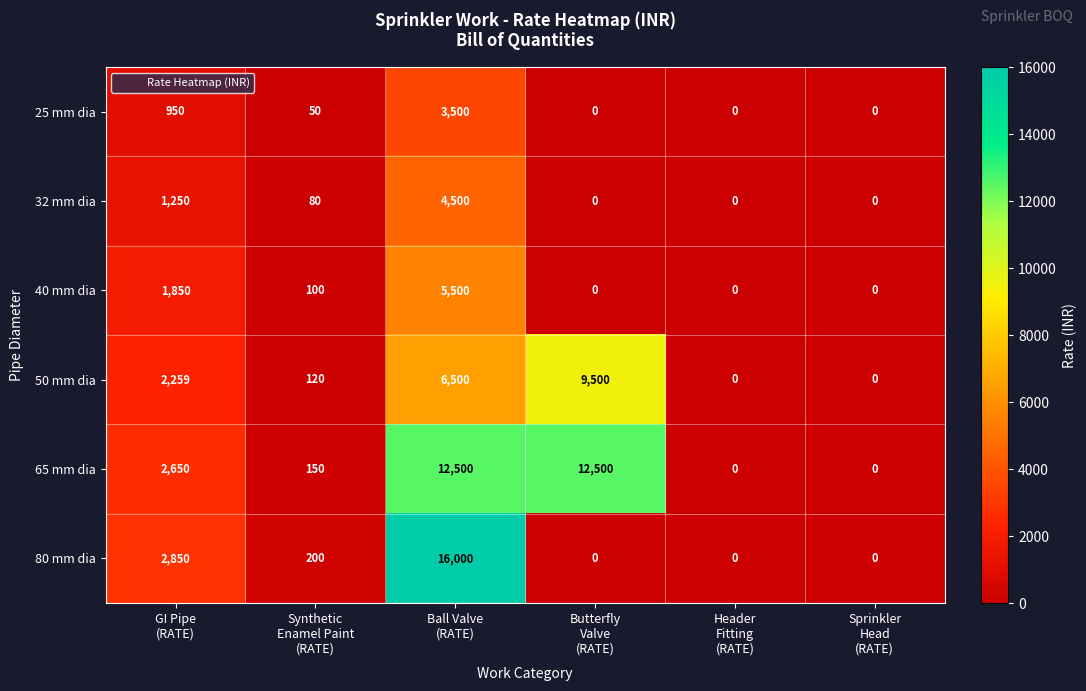

Rank the series by their maximum value, from highest to lowest.

80 mm dia, 65 mm dia, 50 mm dia, 40 mm dia, 32 mm dia, 25 mm dia